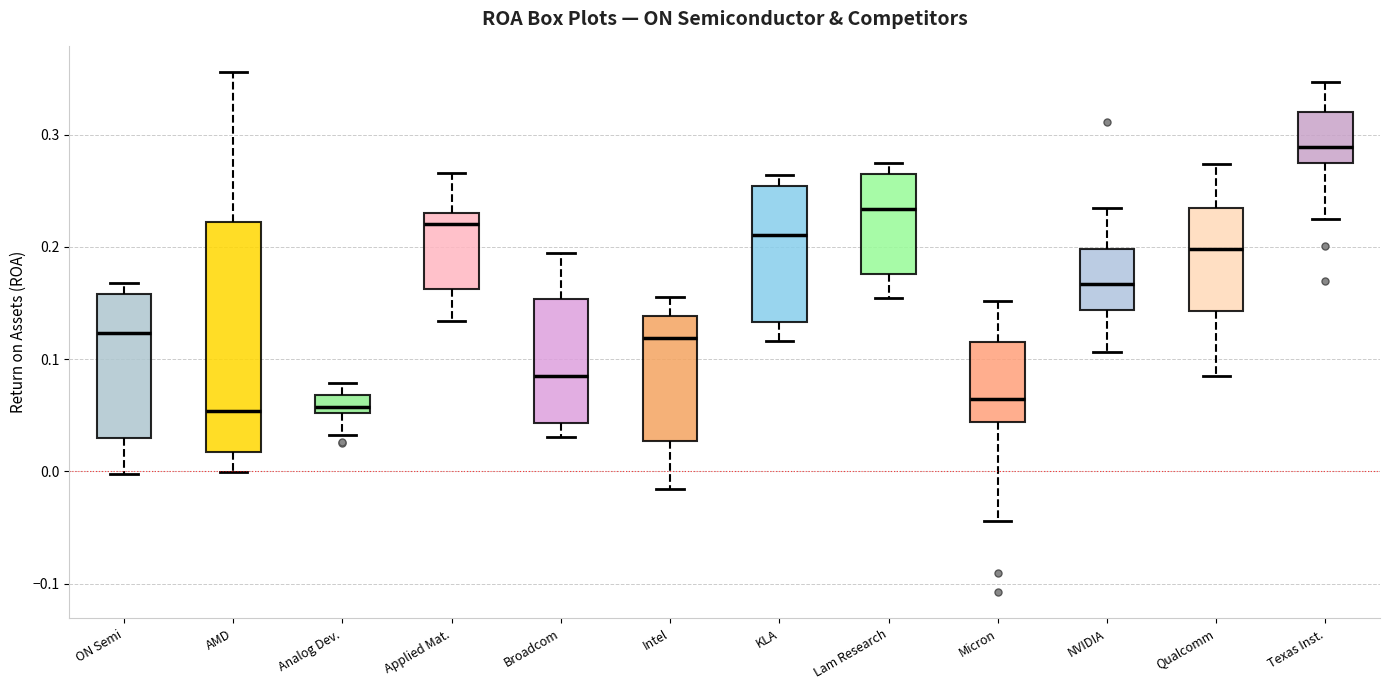

Comparing the boxes themselves (not the whiskers), which one is the tallest?

AMD